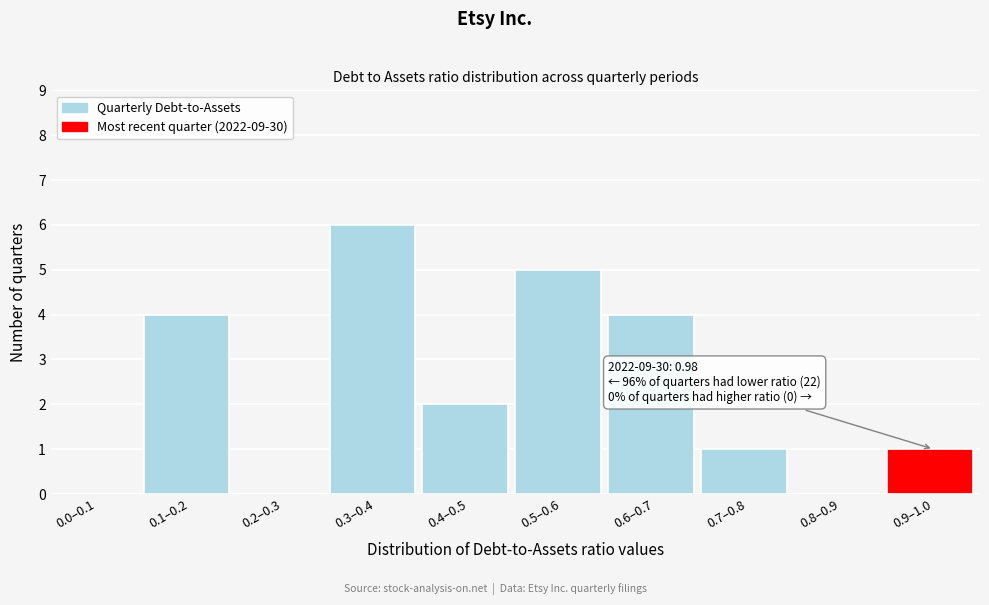

Reading right to left, what are all the values shown in this chart?

0.9–1.0=1	0.8–0.9=0	0.7–0.8=1	0.6–0.7=4	0.5–0.6=5	0.4–0.5=2	0.3–0.4=6	0.2–0.3=0	0.1–0.2=4	0.0–0.1=0